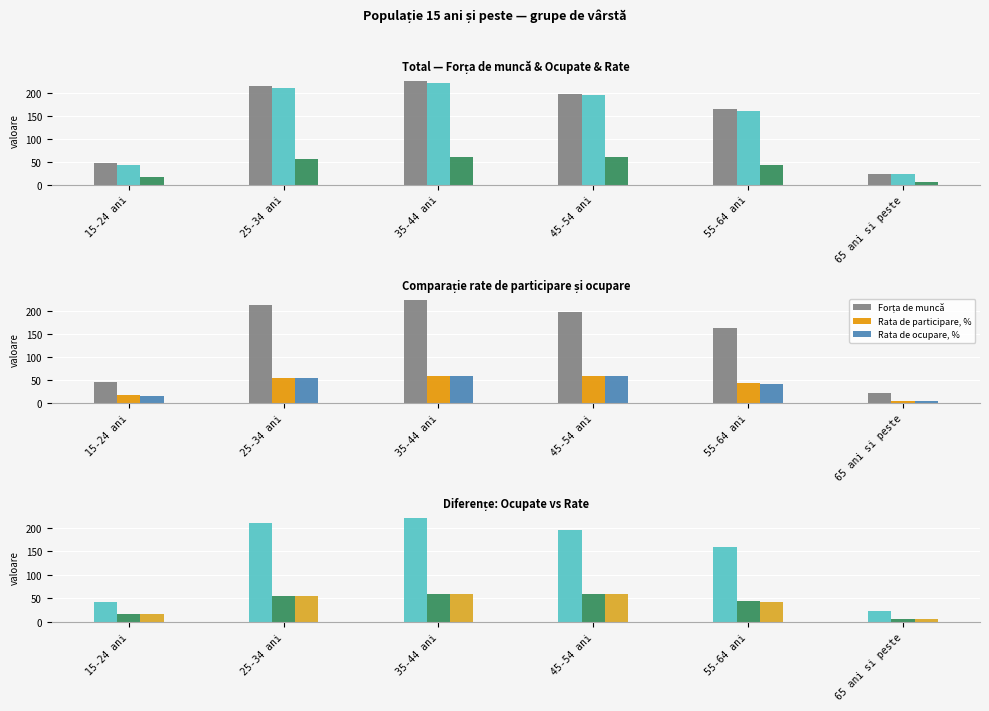

Is the value of Forța de muncă at 65 ani si peste greater than the value of Ocupate at 15-24 ani?

No